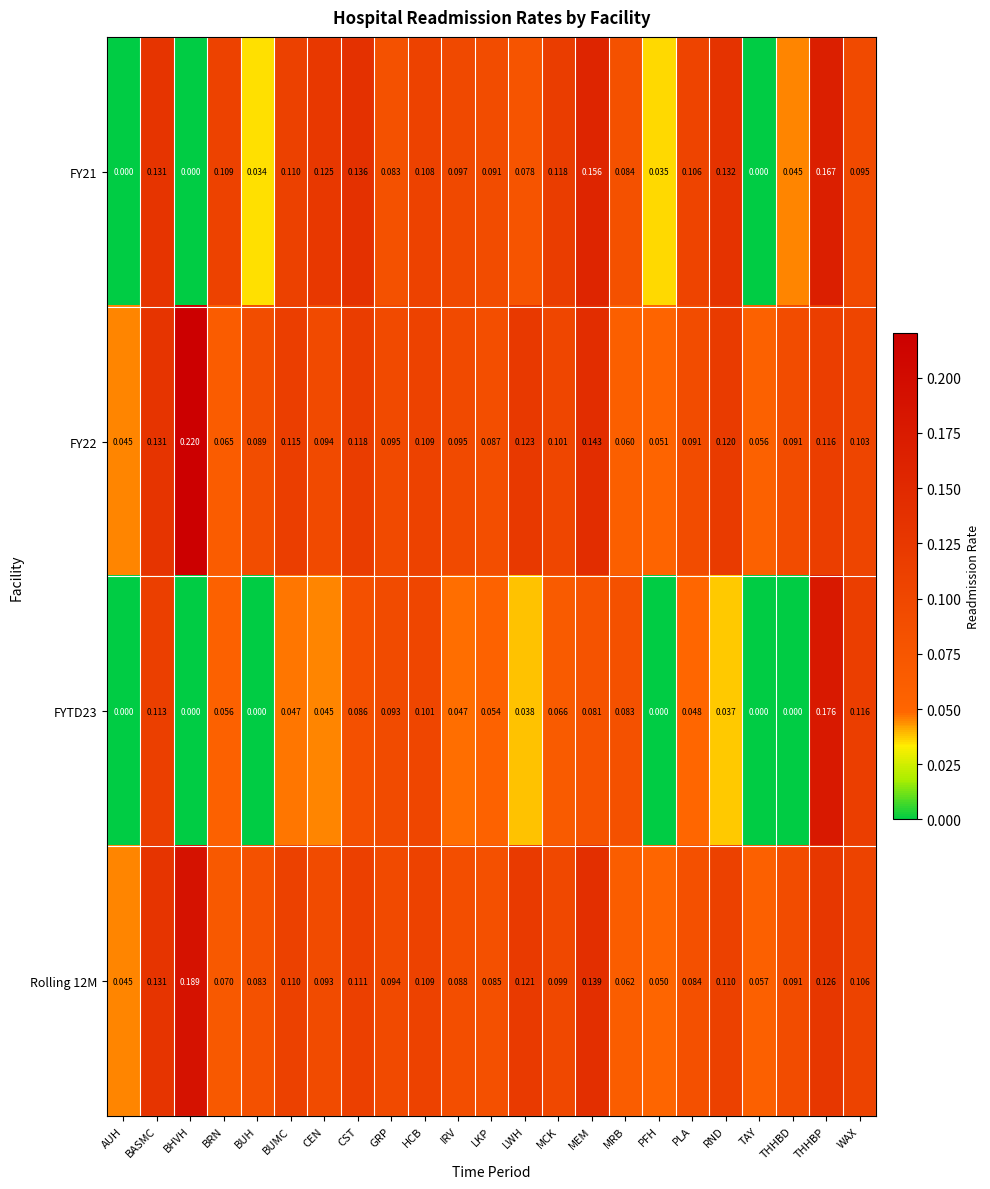

At which category is the sum across all series the highest?

THHBP